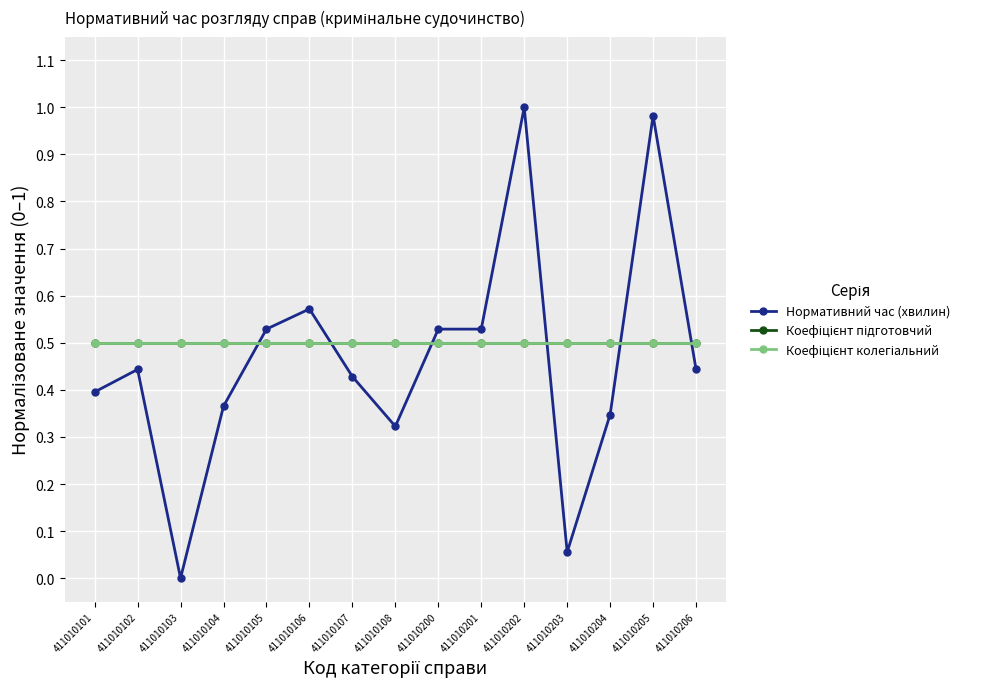

Reading left to right, extract all data points from this chart.

Нормативний час (хвилин): 0.4	0.4	0.0	0.4	0.5	0.6	0.4	0.3	0.5	0.5	1.0	0.1	0.3	1.0	0.4
Коефіцієнт підготовчий: 0.5	0.5	0.5	0.5	0.5	0.5	0.5	0.5	0.5	0.5	0.5	0.5	0.5	0.5	0.5
Коефіцієнт колегіальний: 0.5	0.5	0.5	0.5	0.5	0.5	0.5	0.5	0.5	0.5	0.5	0.5	0.5	0.5	0.5